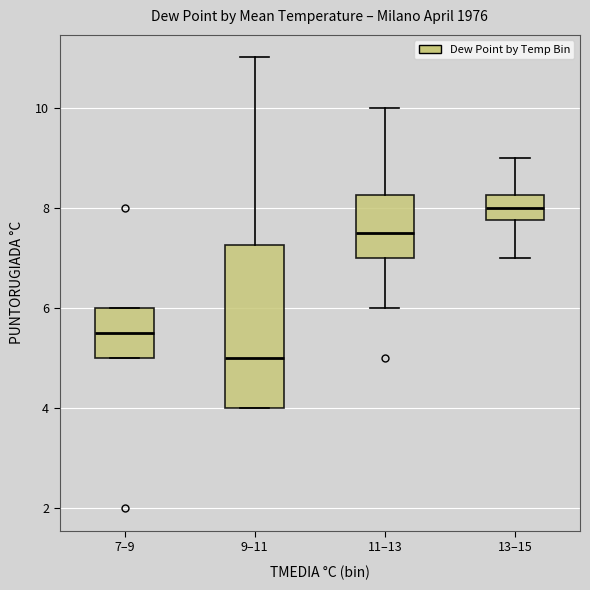

Which box's median line is the lowest?

9–11